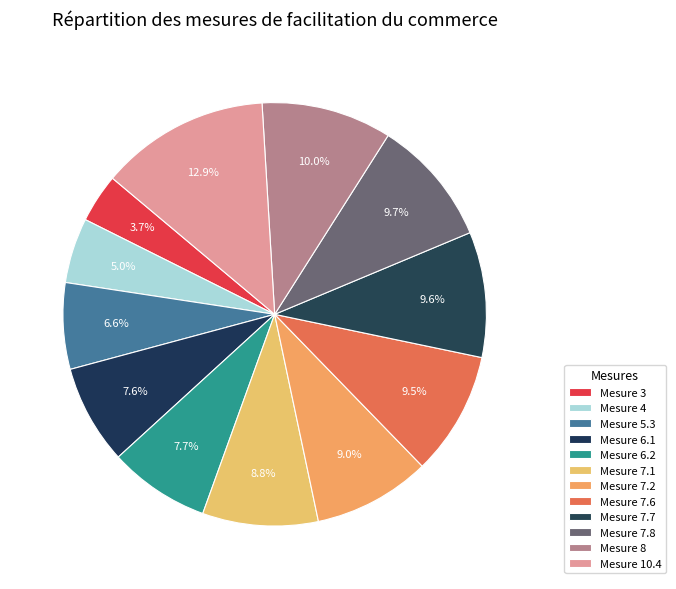

How many slices are in this pie chart?

12